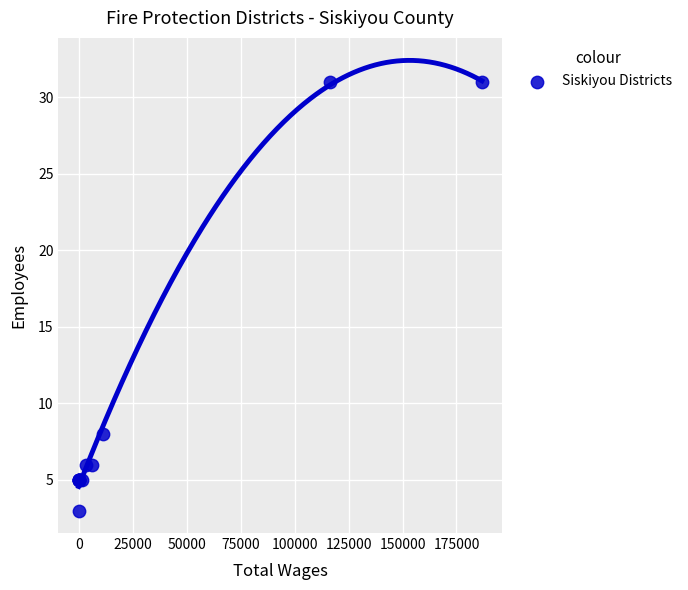

What Y value in the scatter plot is closest to 17?

8